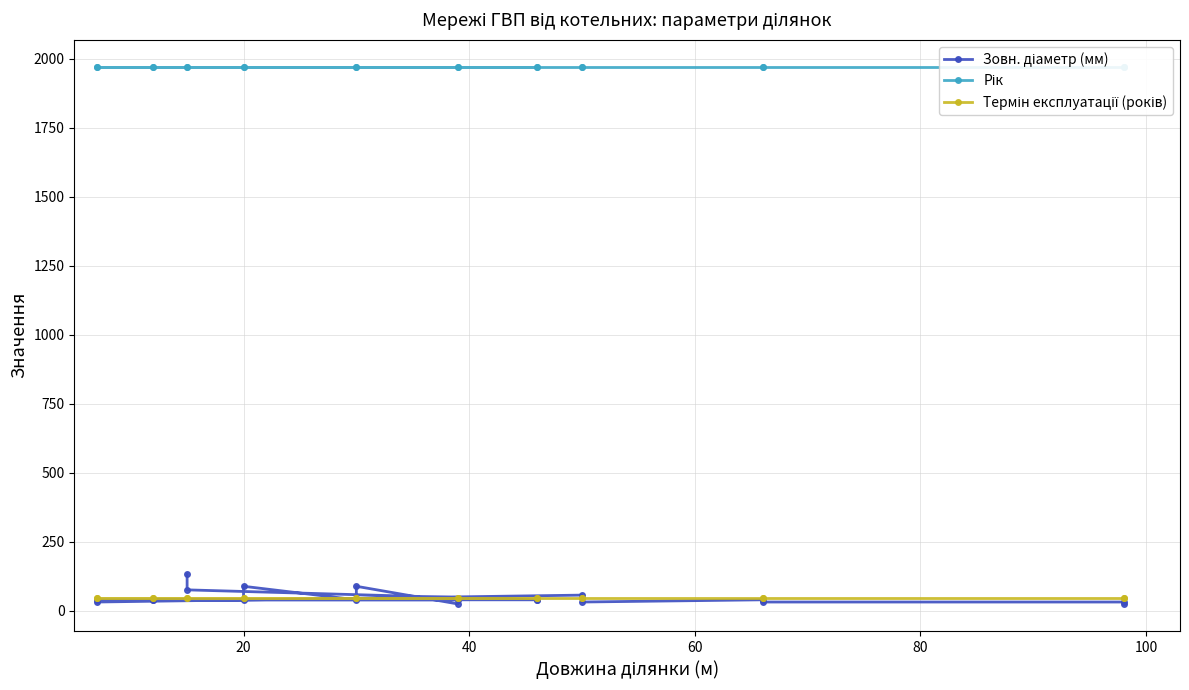

True or false: Зовн. діаметр (мм) has a value of 57 at 20.

False